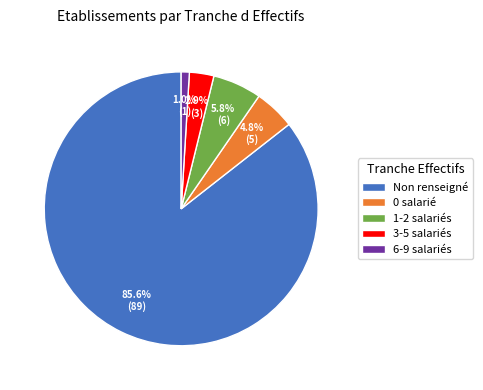

Is there any slice that represents more than half of the pie?

Yes